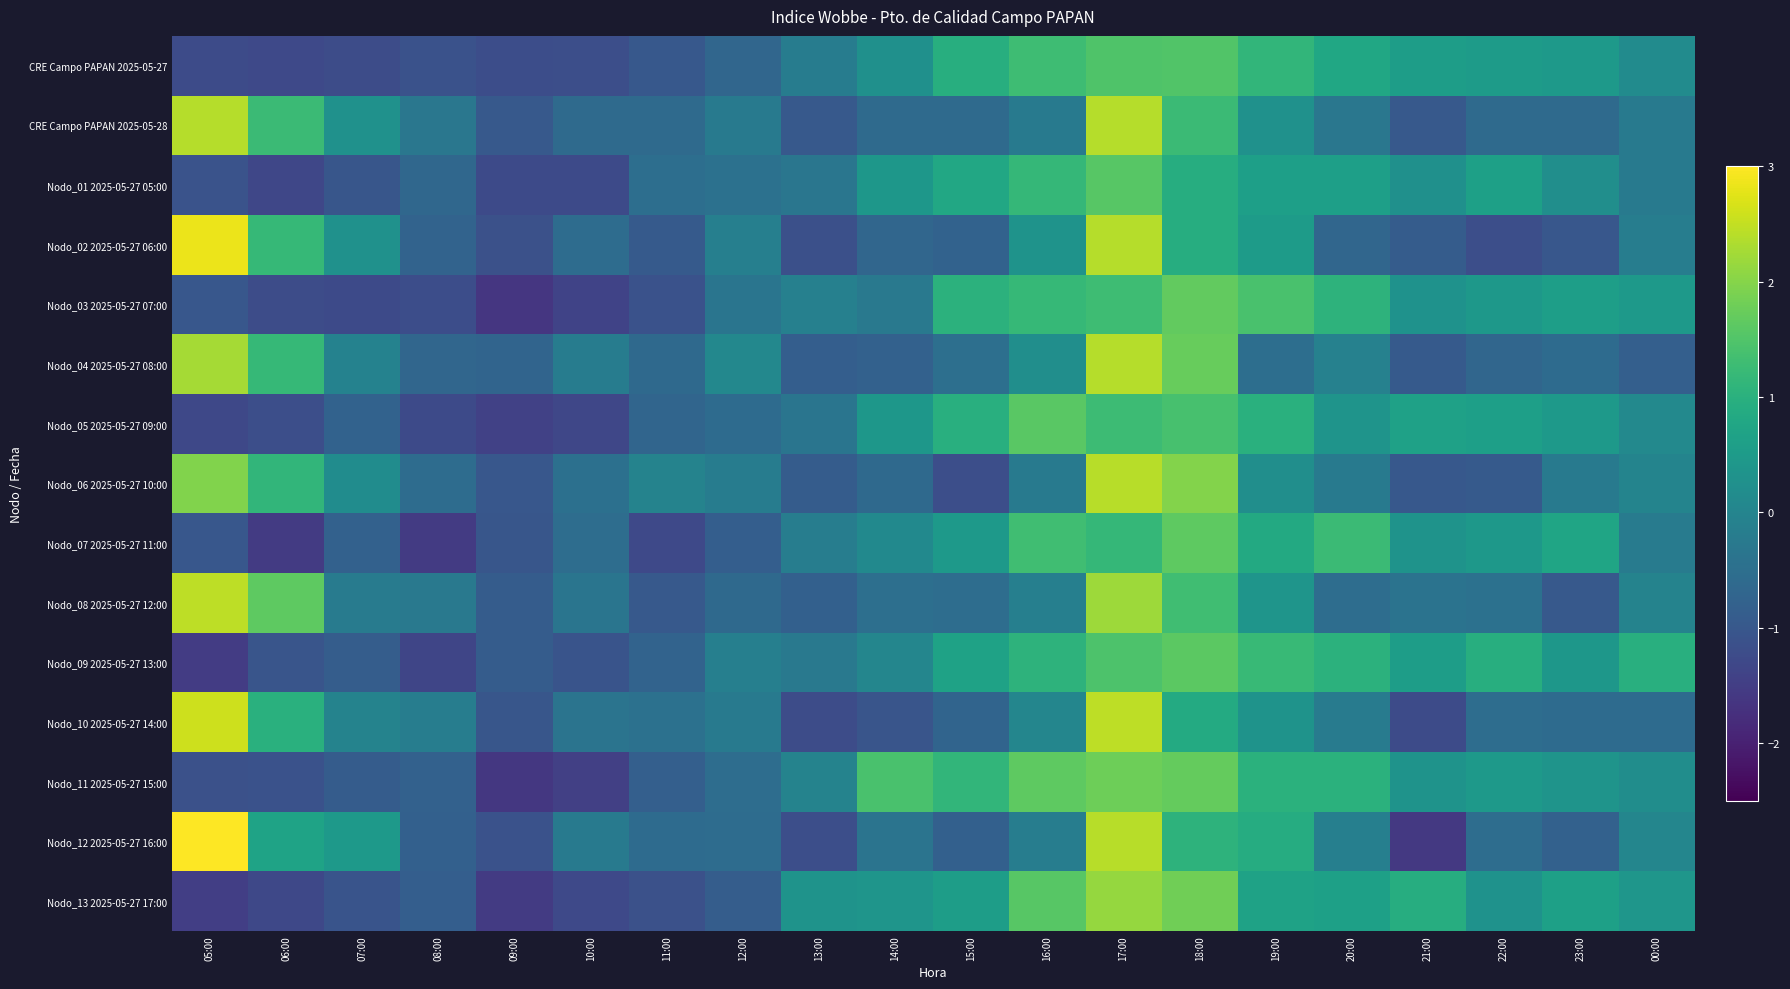

At how many categories does at least one series exceed -1?

20